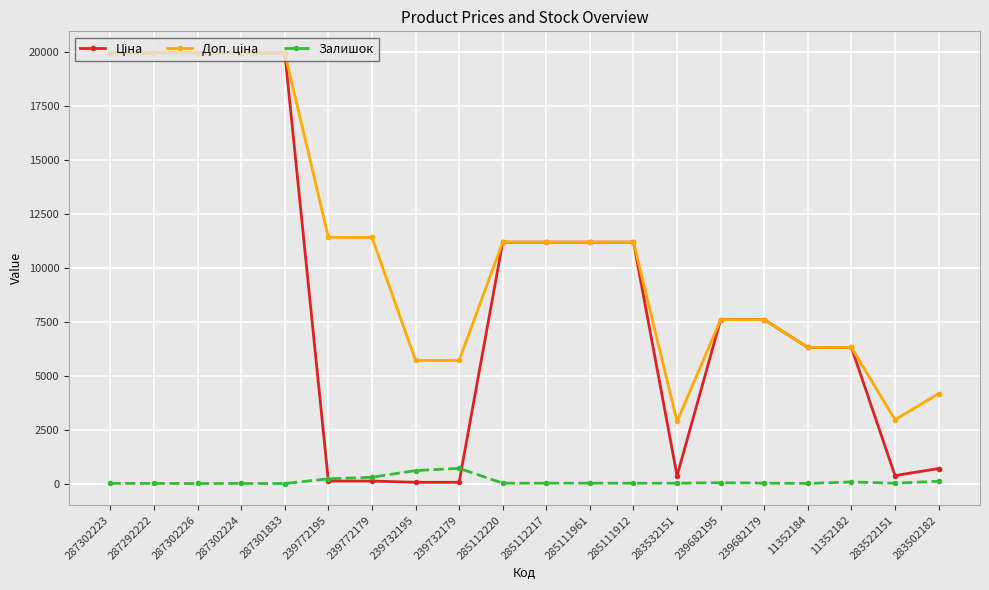

What is the label of the 20th point from the left?

283502182